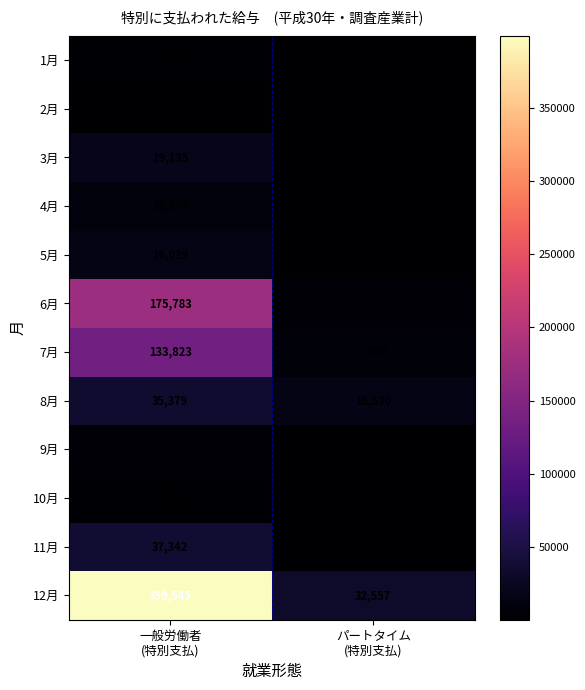

Which series has the largest total across all categories?

12月